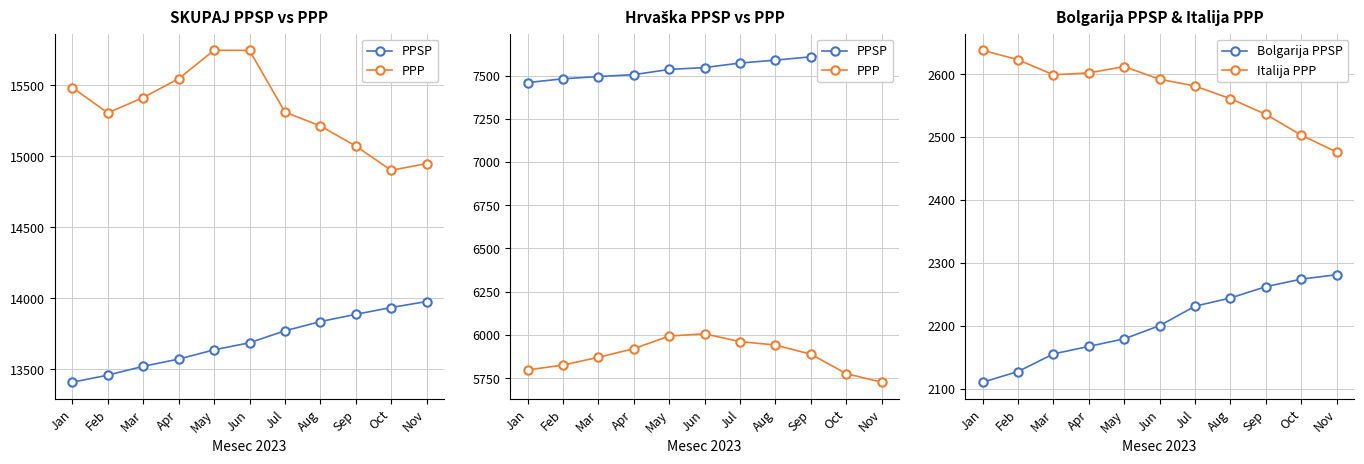

Reading left to right, list all the values displayed in this chart.

PPSP: Jan=7459	Feb=7481	Mar=7494	Apr=7505	May=7535	Jun=7546	Jul=7572	Aug=7589	Sep=7608	Oct=7628	Nov=7646
PPP: Jan=5797	Feb=5825	Mar=5870	Apr=5920	May=5993	Jun=6006	Jul=5961	Aug=5941	Sep=5888	Oct=5776	Nov=5726
Bolgarija PPSP: Jan=2110	Feb=2127	Mar=2155	Apr=2167	May=2179	Jun=2200	Jul=2231	Aug=2244	Sep=2262	Oct=2274	Nov=2281
Italija PPP: Jan=2638	Feb=2623	Mar=2599	Apr=2602	May=2612	Jun=2592	Jul=2581	Aug=2561	Sep=2536	Oct=2503	Nov=2476